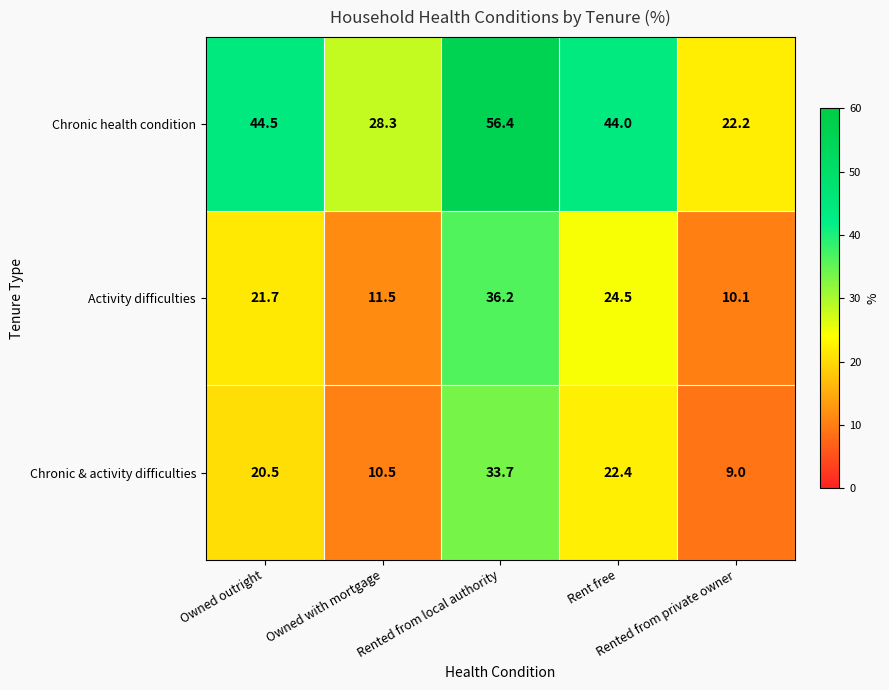

How many values in the Chronic health condition series are below 44?

2